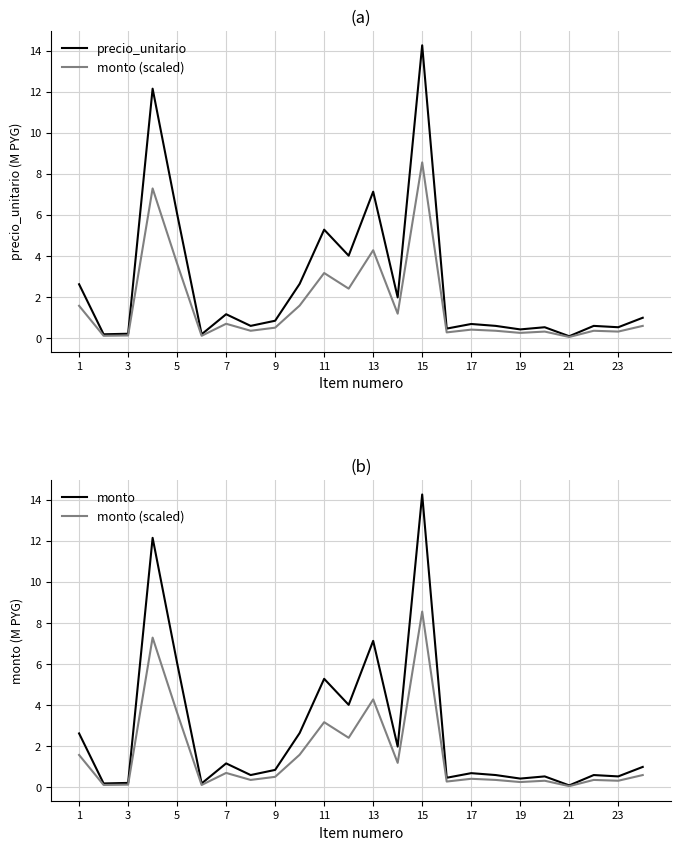

What is the difference between the precio_unitario values at 19 and 17?

0.3